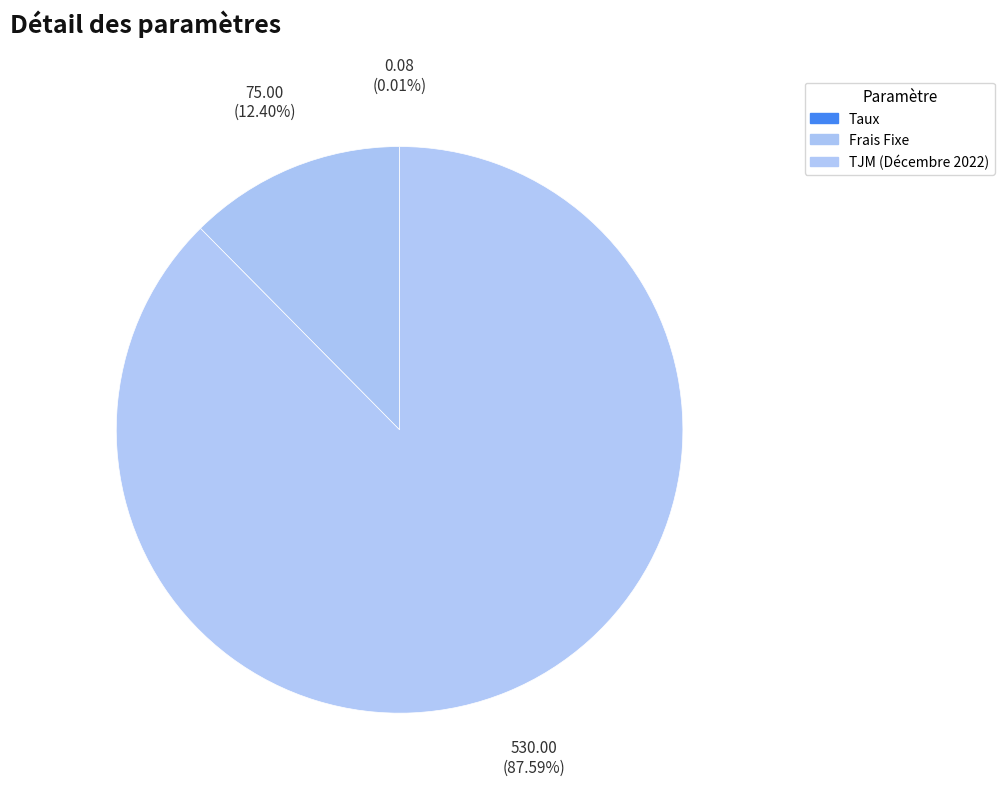

Is it true that Frais Fixe is 12% of the pie?

True